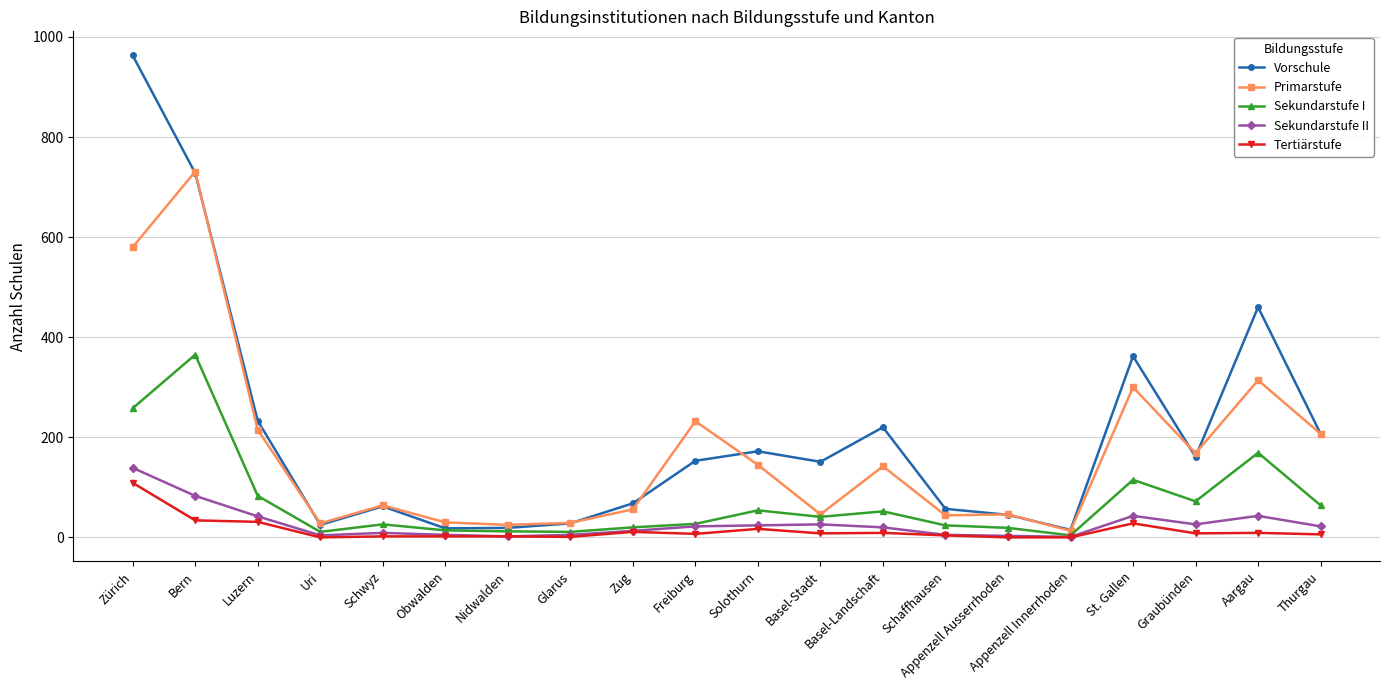

What are all the series names shown in the legend?

Vorschule, Primarstufe, Sekundarstufe I, Sekundarstufe II, Tertiärstufe